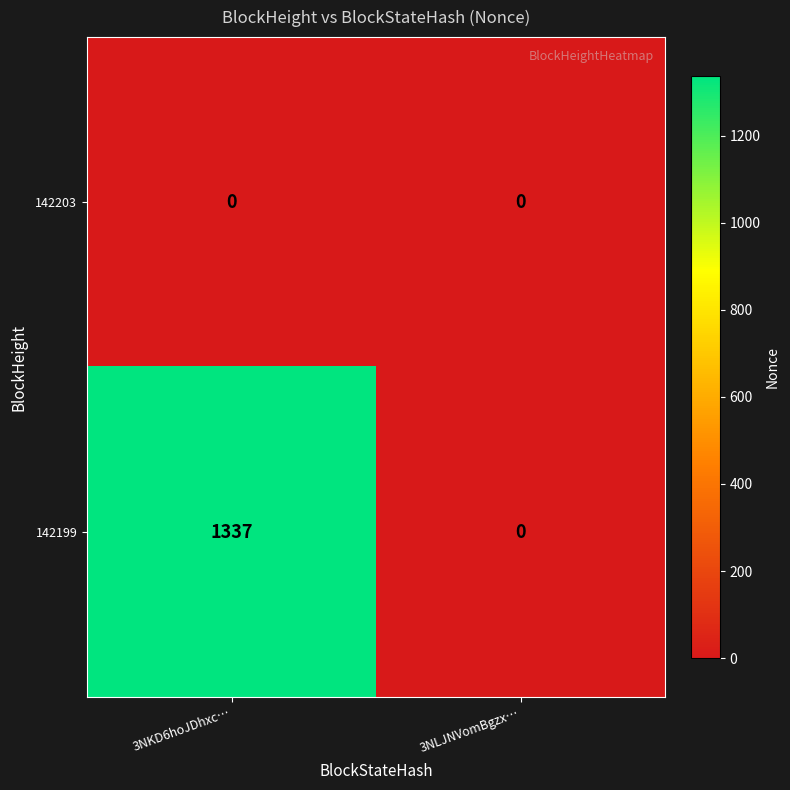

What is the maximum value shown in the chart?

1337